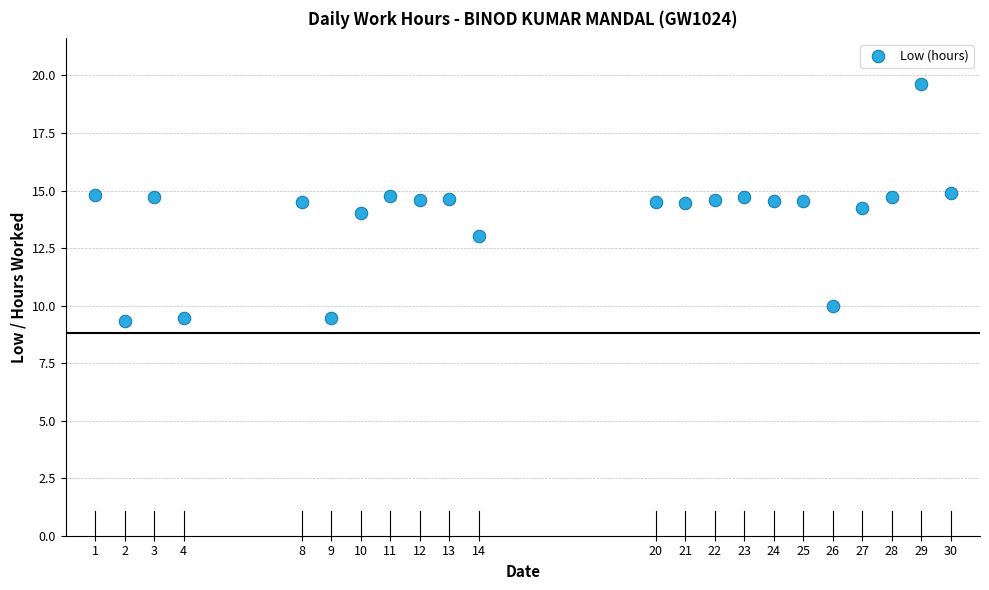

What is the range of X values (max minus min)?

29.0